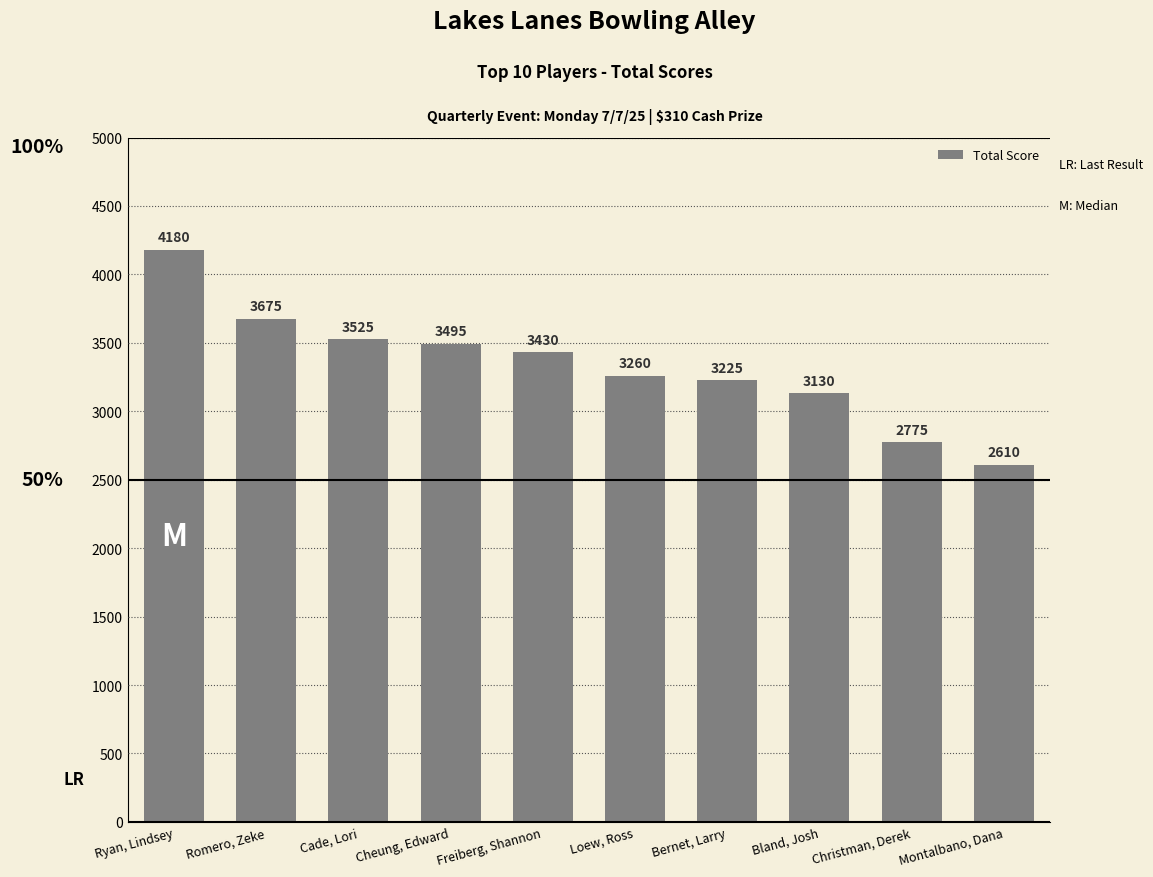

Reading left to right, what are all the values shown in this chart?

4180	3675	3525	3495	3430	3260	3225	3130	2775	2610